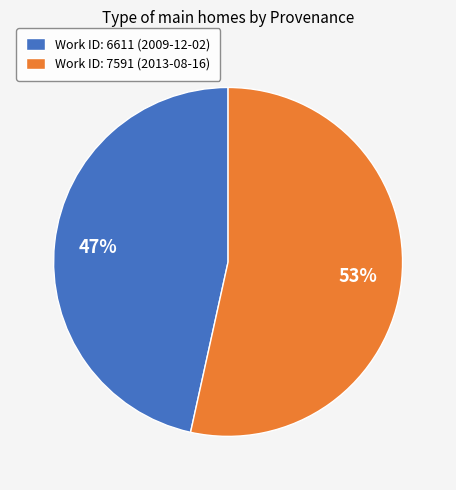

Which has a higher value, Work ID: 6611 (2009-12-02) or Work ID: 7591 (2013-08-16)?

Work ID: 7591 (2013-08-16)